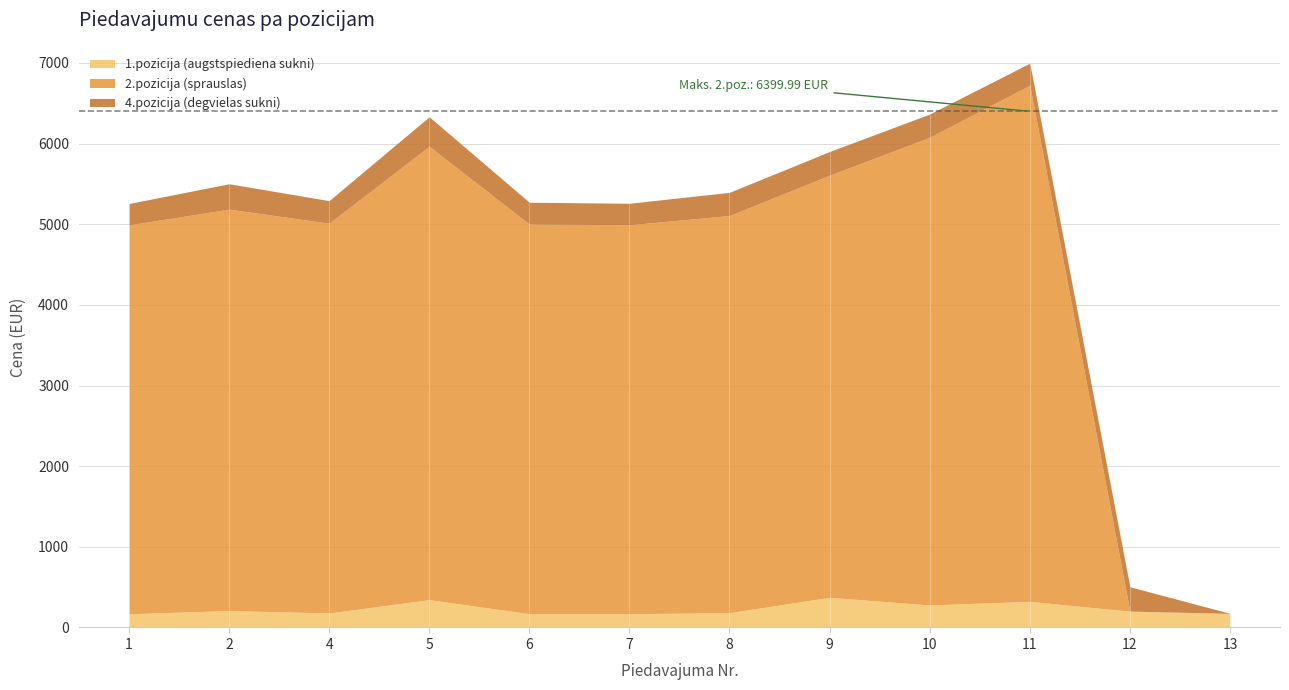

At 4, list the series in order from largest to smallest.

2.pozicija (sprauslas), 4.pozicija (degvielas sukni), 1.pozicija (augstspiediena sukni)